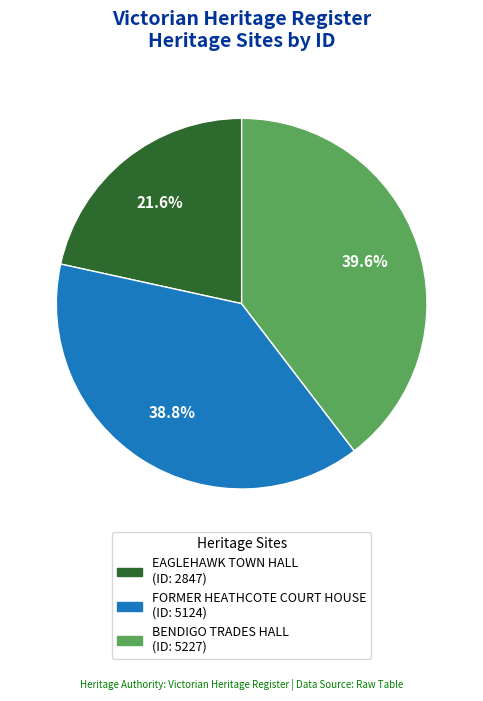

Does any single category account for the majority?

No